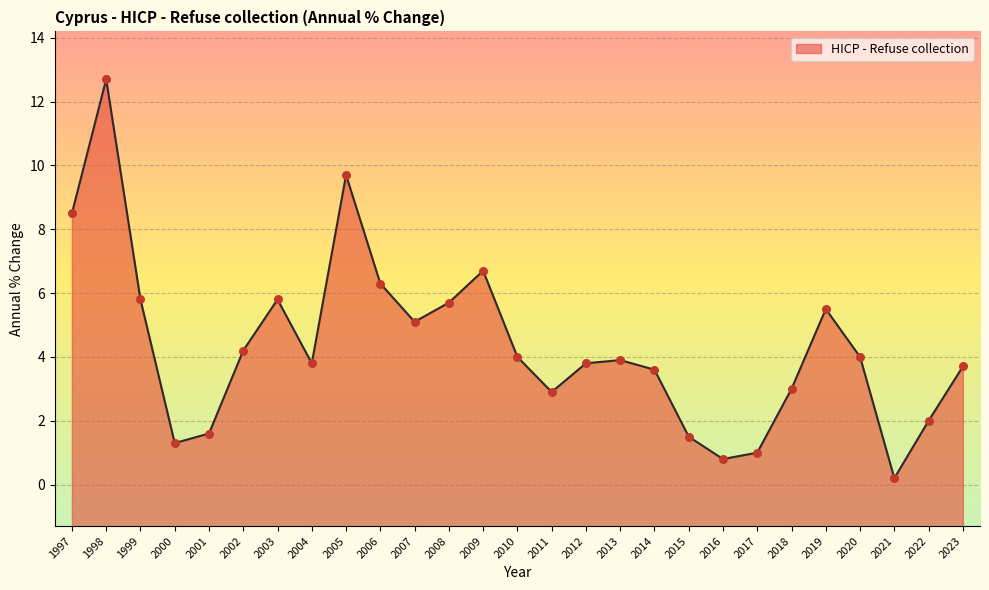

What is the change in value from 2015 to 2016?

-0.7